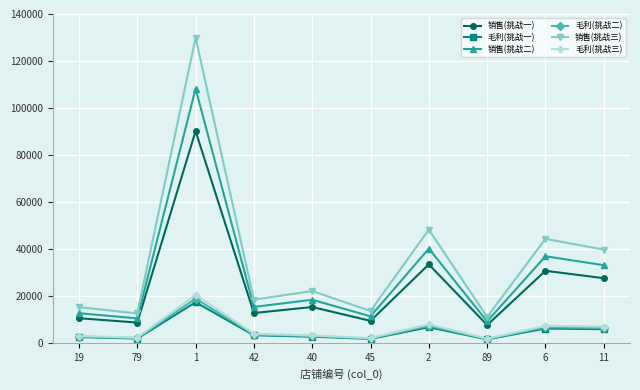

Rank the series by their maximum value, from highest to lowest.

销售(挑战三), 销售(挑战二), 销售(挑战一), 毛利(挑战三), 毛利(挑战二), 毛利(挑战一)